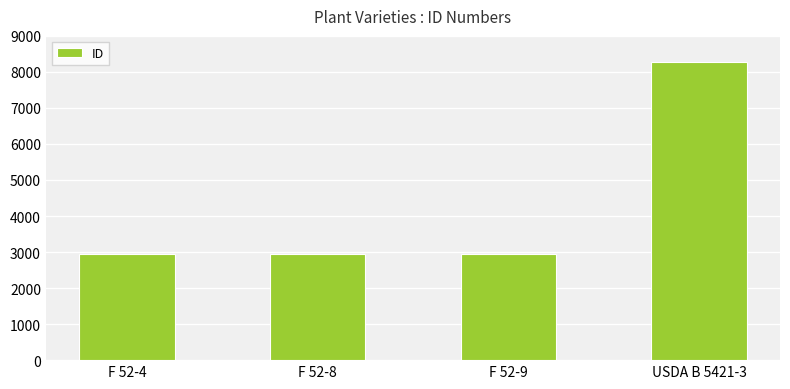

What is the label of the 4th bar from the right?

F 52-4